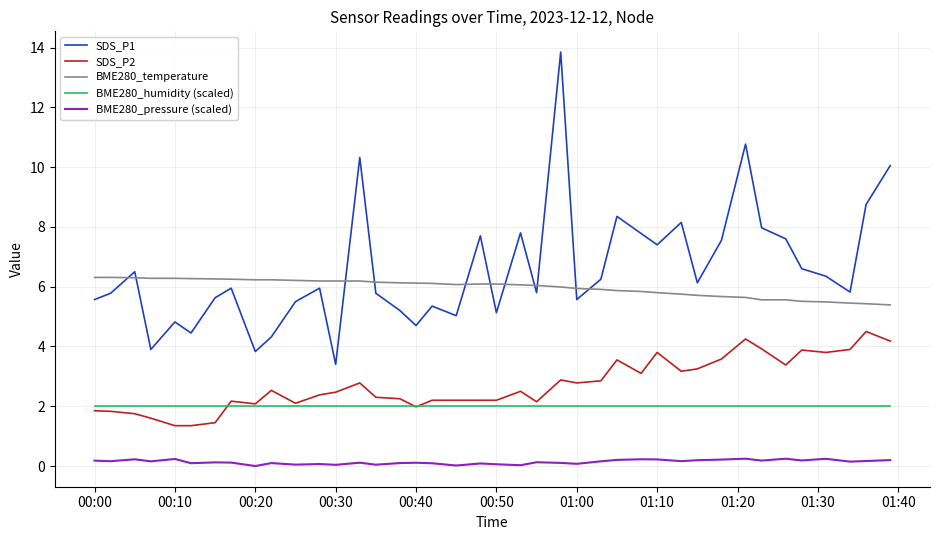

Rank the series by their maximum value, from lowest to highest.

BME280_pressure (scaled), BME280_humidity (scaled), SDS_P2, BME280_temperature, SDS_P1